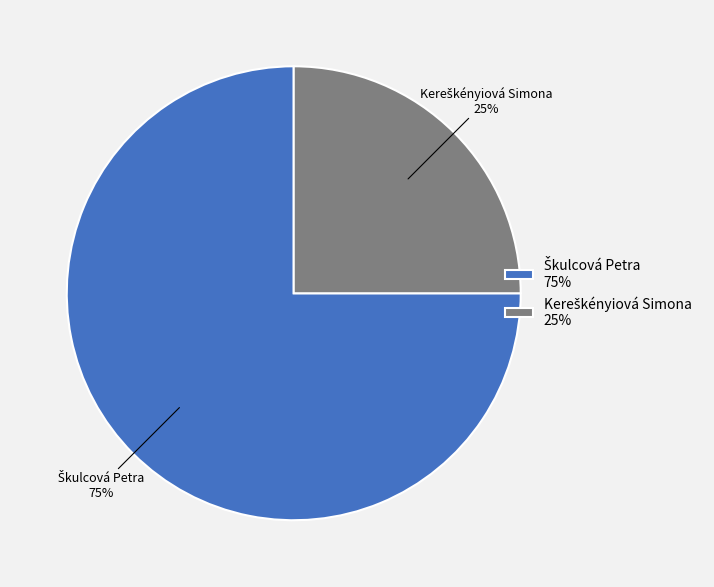

To the nearest percent, what is the difference between the largest and smallest slice percentages?

50%